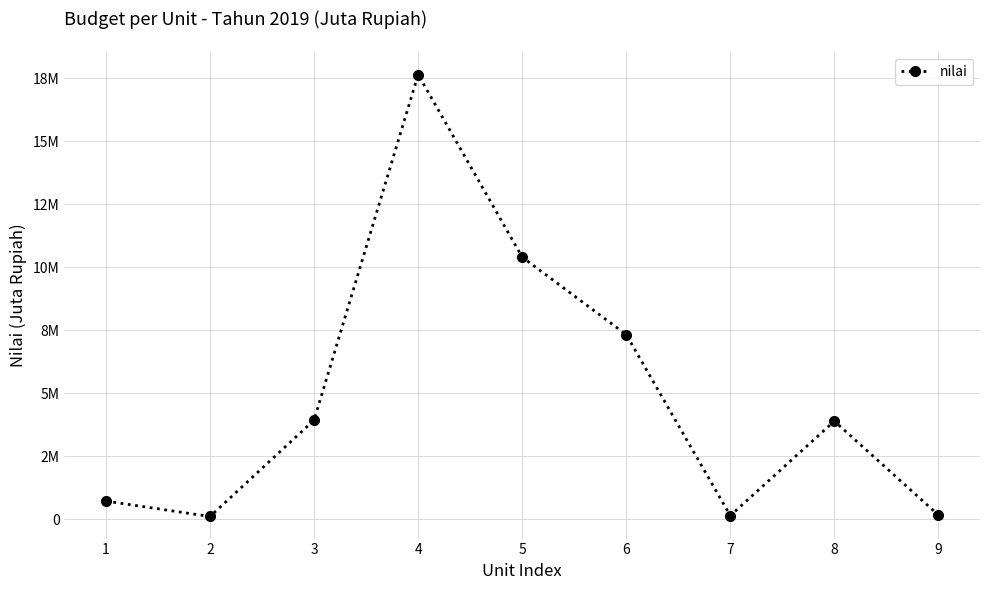

Reading right to left, extract all data points from this chart.

9=168994	8=3895229	7=144335	6=7330321	5=10405456	4=17652946	3=3938112	2=110230	1=720249